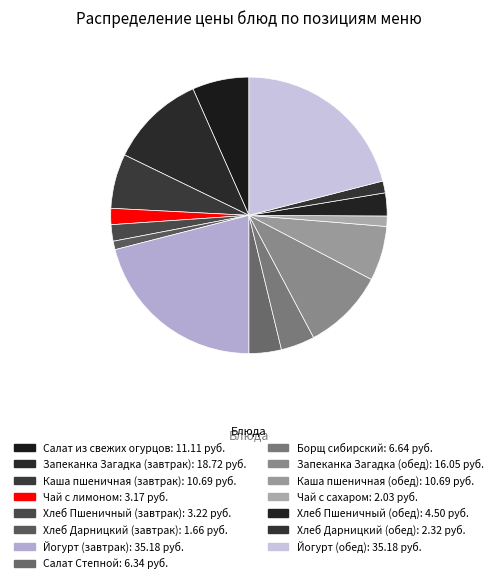

True or false: Каша пшеничная (обед) accounts for 6% of the total.

True